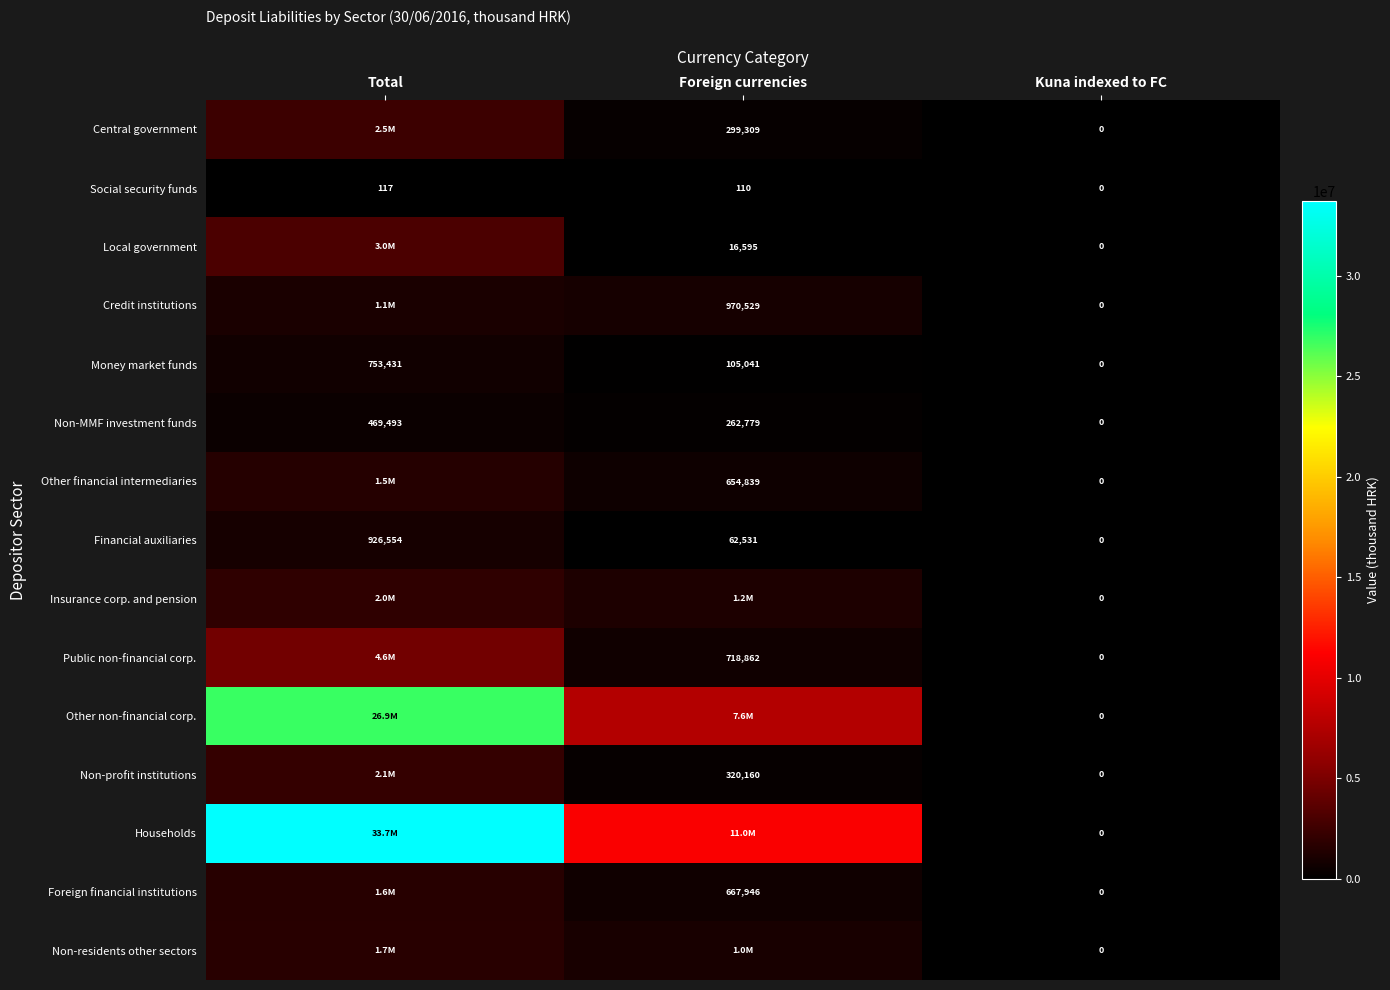

Count the number of data series in this chart.

15